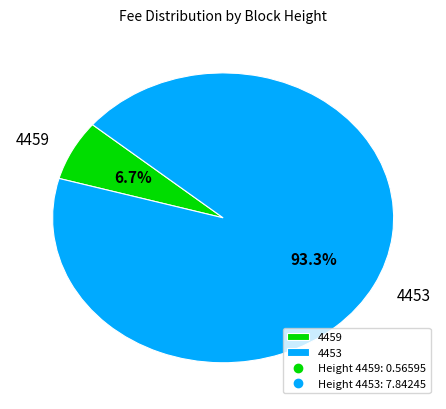

True or false: 4453 accounts for 83% of the total.

False